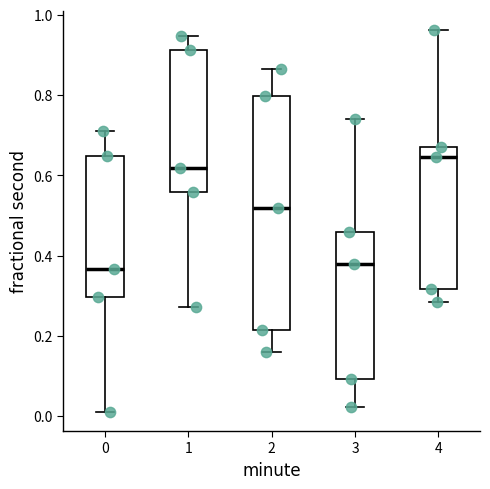

Reading left to right, transcribe this box plot: for each box, give where its median line is, the range the box spans, and where its two whiskers end, as read against the y-axis. The values are not printed on the chart, so give them approximately, as read against the axis.

0: median 0.36, box 0.30 to 0.64, whiskers 0.02 to 0.72
1: median 0.62, box 0.56 to 0.92, whiskers 0.28 to 0.94
2: median 0.52, box 0.22 to 0.80, whiskers 0.16 to 0.86
3: median 0.38, box 0.10 to 0.46, whiskers 0.02 to 0.74
4: median 0.64, box 0.32 to 0.68, whiskers 0.28 to 0.96